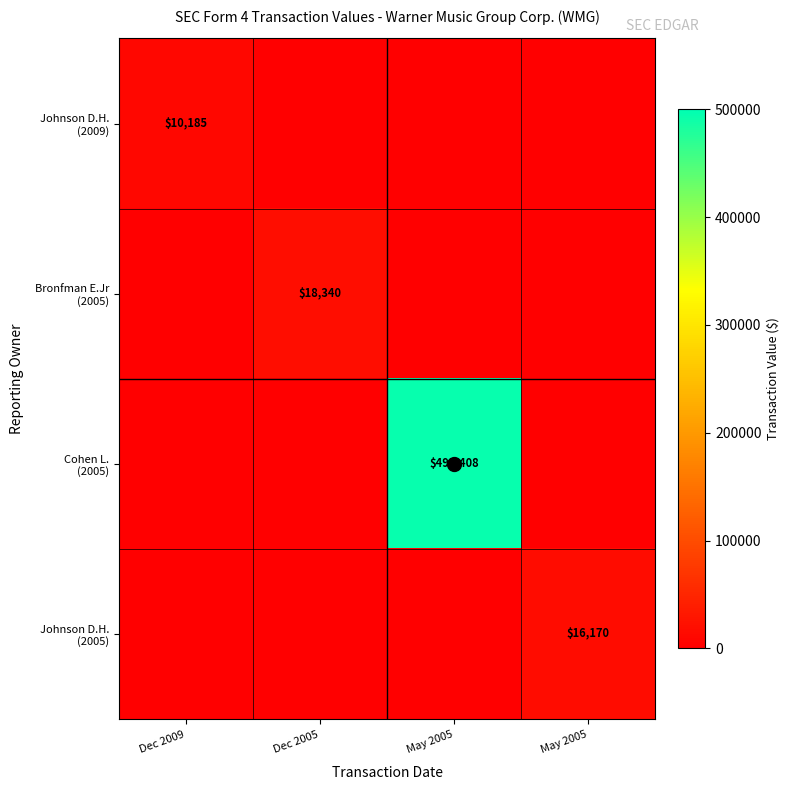

At which category is the sum across all series the highest?

May 2005